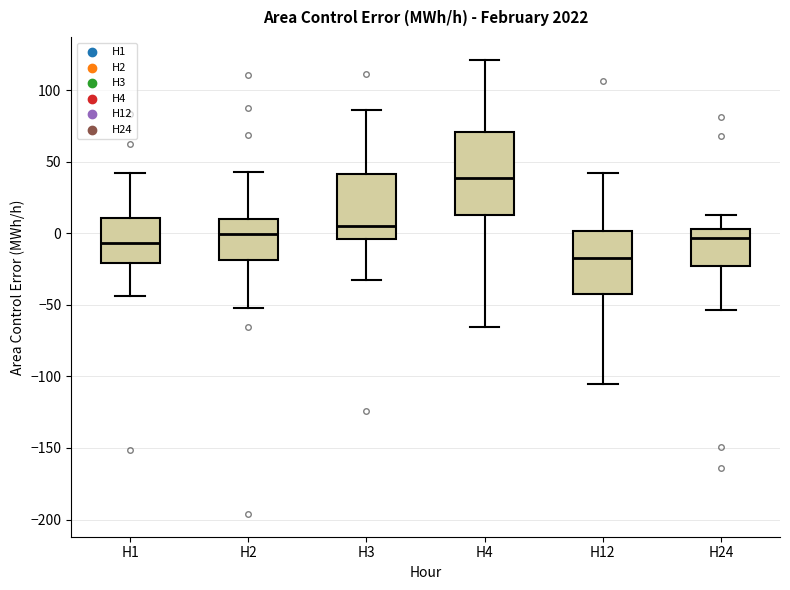

Which box is the tallest, from its lower edge to its upper edge?

H4